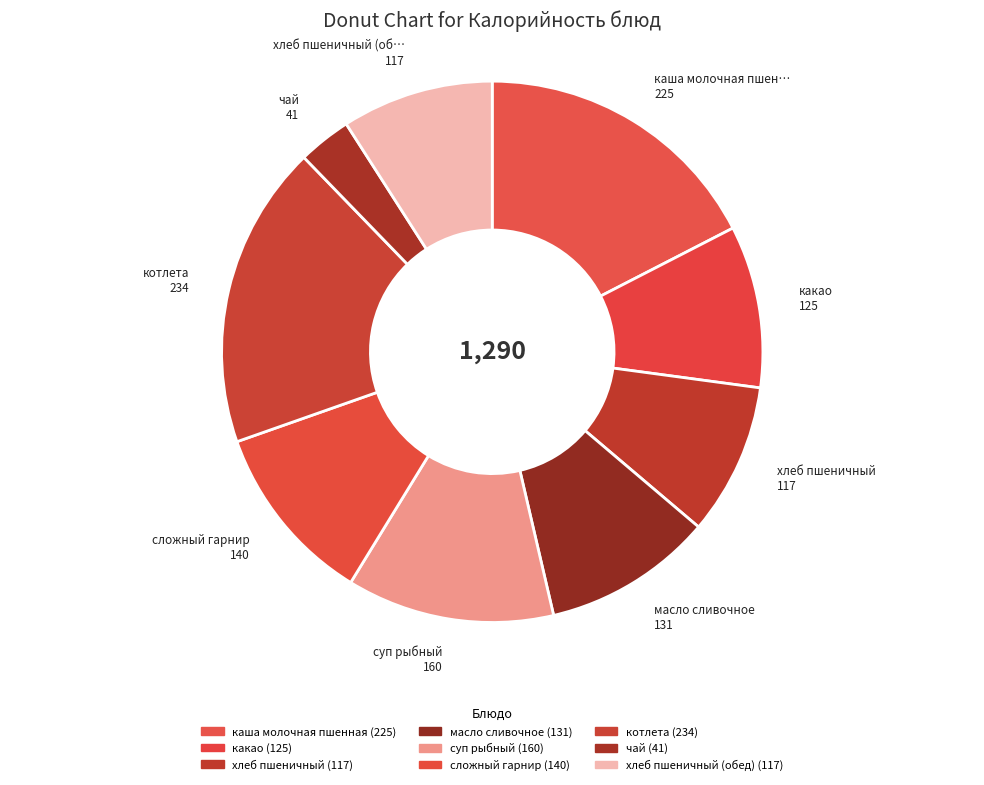

To the nearest percent, what is the difference between the largest and smallest slice percentages?

15%